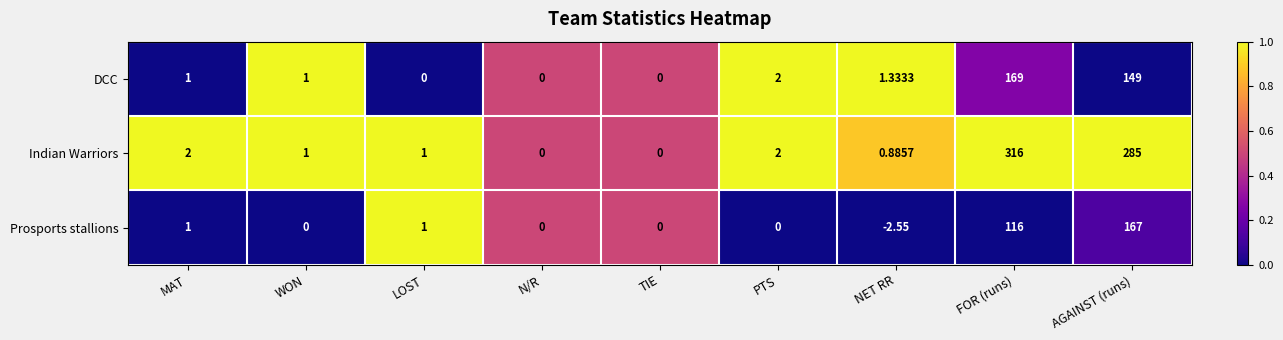

Rank the series by their maximum value, from highest to lowest.

Indian Warriors, DCC, Prosports stallions